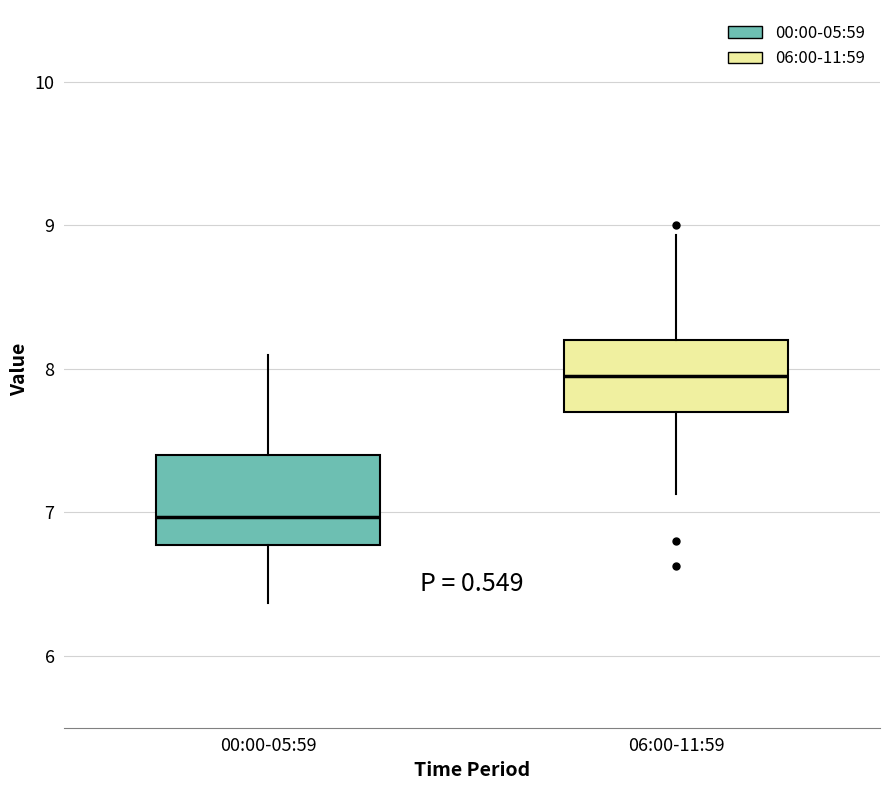

Where does the lower whisker of the box for 06:00-11:59 end on the y-axis? The values are not printed on the chart, so give them approximately, as read against the axis.

7.1